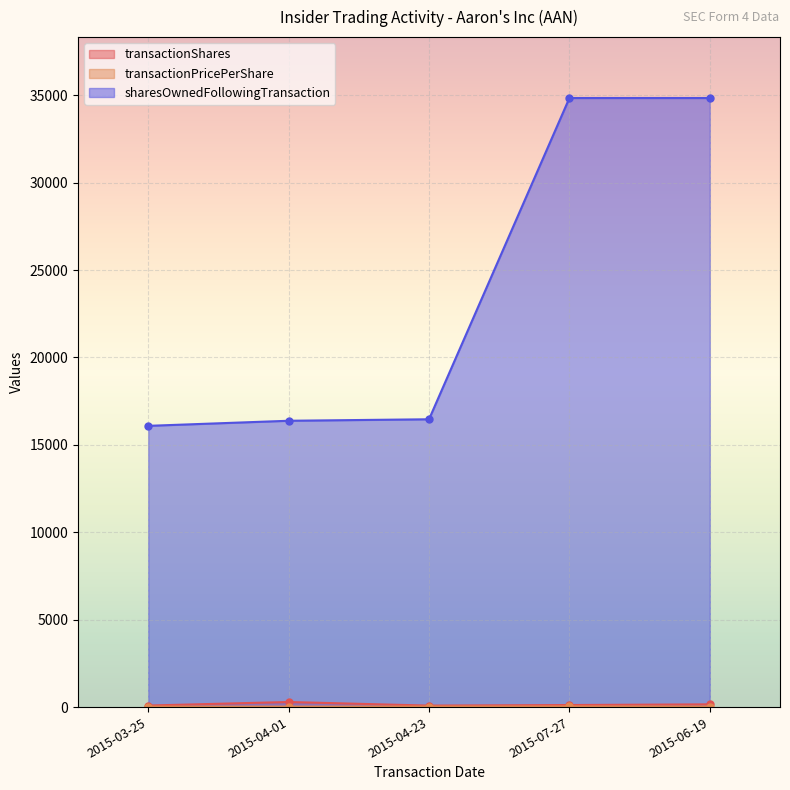

At which category is the sum across all series the highest?

2015-06-19